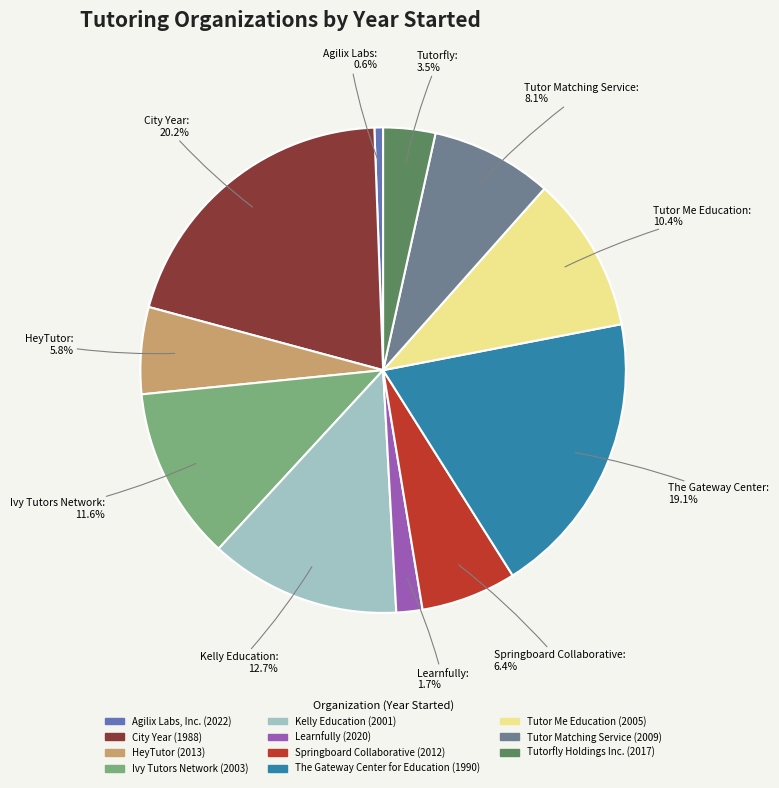

Does any single category account for the majority?

No